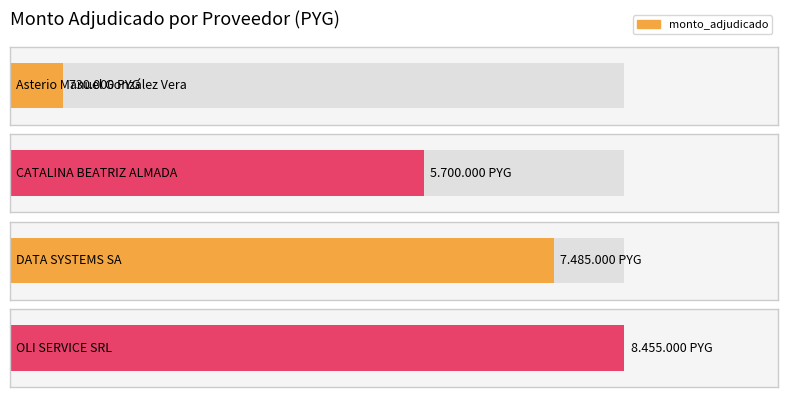

Rank the categories by value from lowest to highest.

Asterio Manuel González Vera, CATALINA BEATRIZ ALMADA, DATA SYSTEMS SA, OLI SERVICE SRL